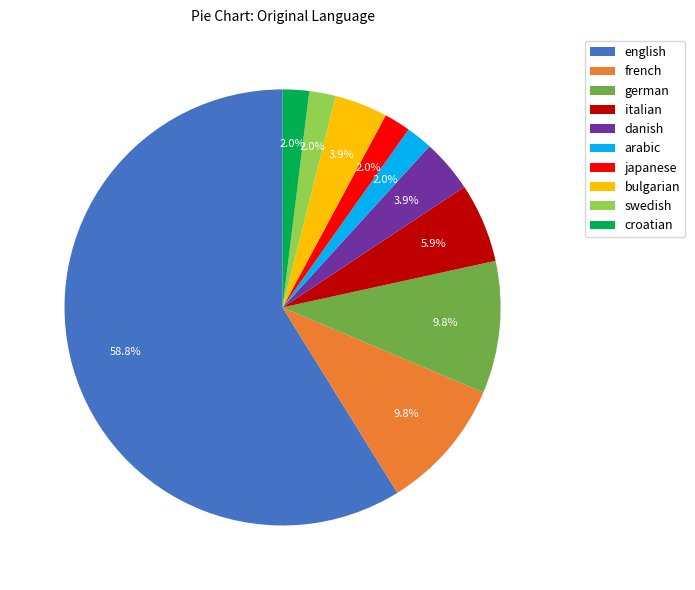

To the nearest percent, what is the combined percentage of english and italian?

65%